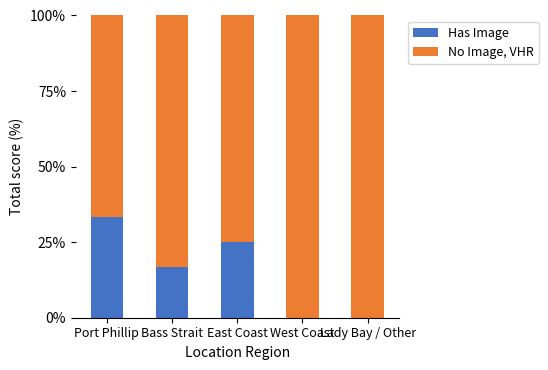

The Has Image series shows 44.1 at East Coast. True or false?

False